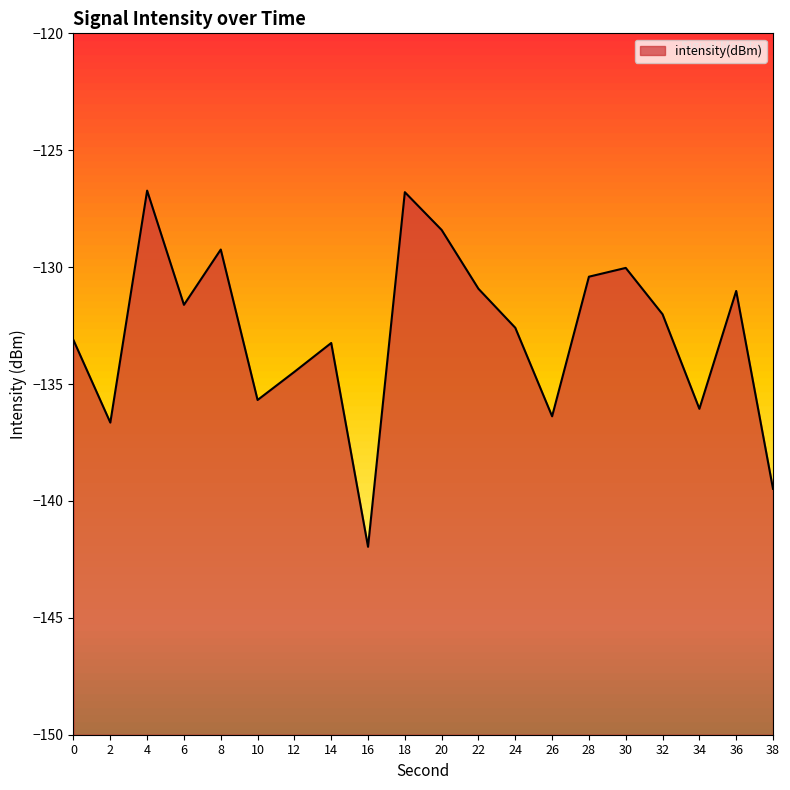

Is it true that the value at 18 is -126.8?

True